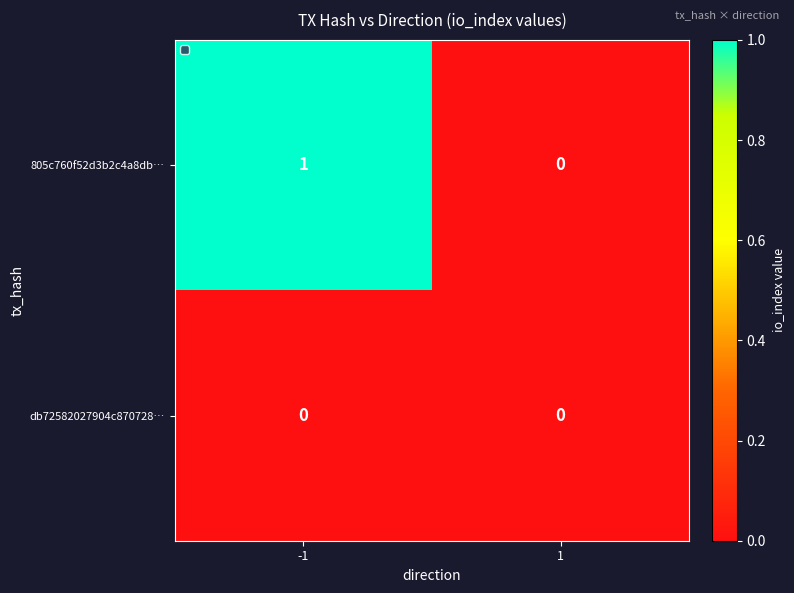

Which series has the largest total across all categories?

805c760f52d3b2c4a8db…